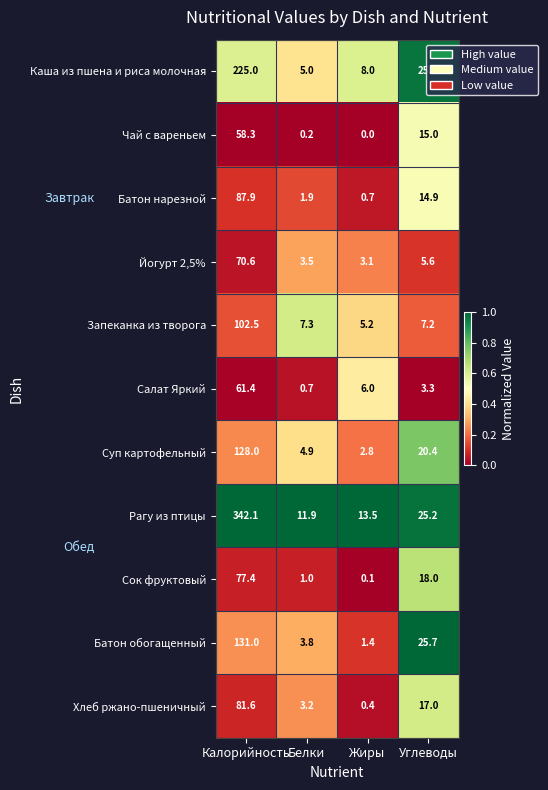

How many series are shown in this chart?

11